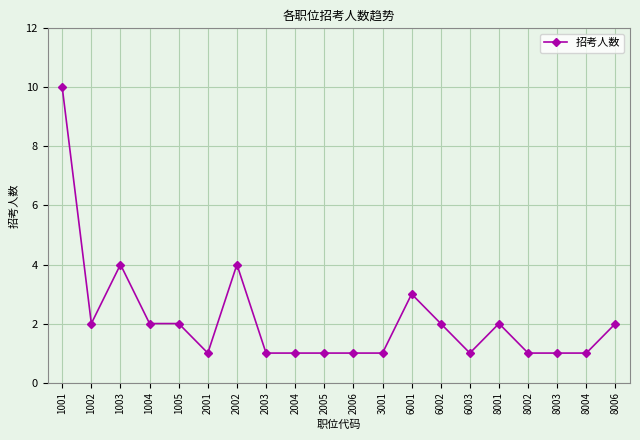

How many values are between 1 and 2?

16